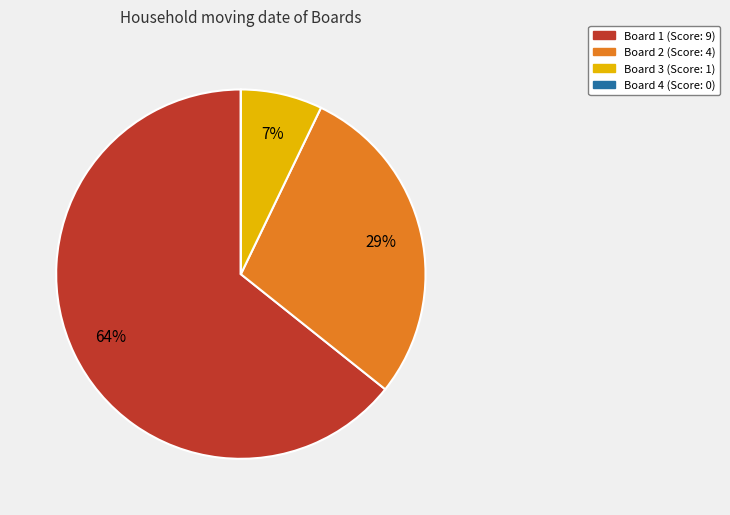

Does any single category account for the majority?

Yes